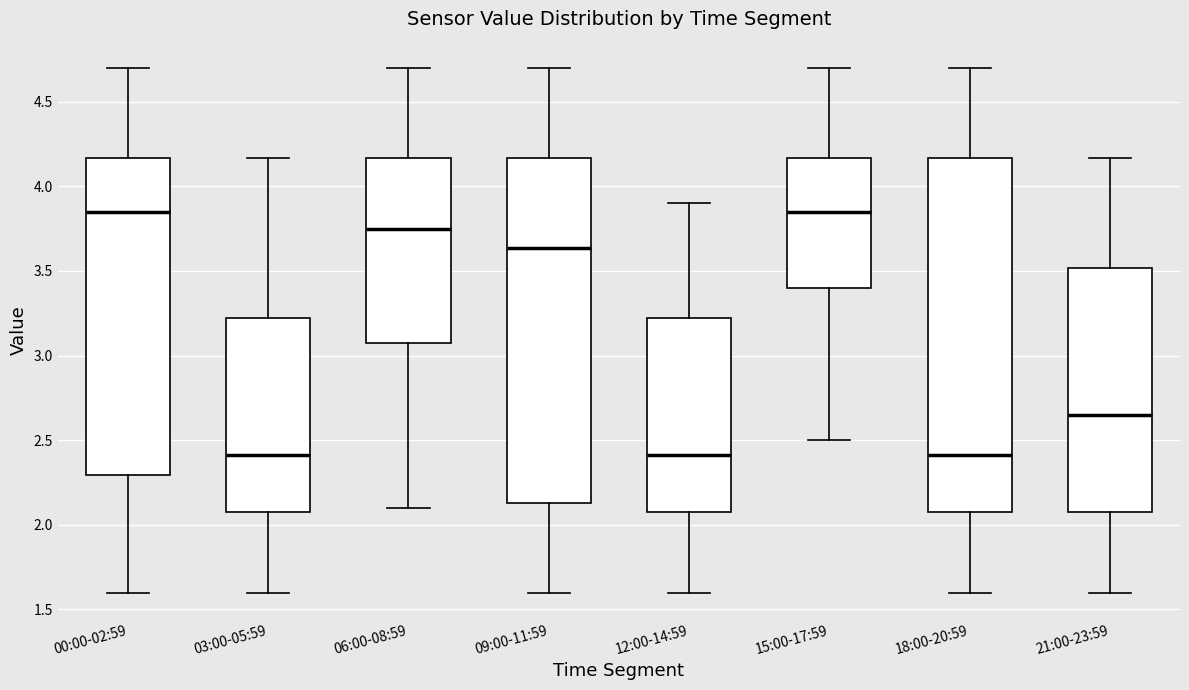

Comparing the boxes themselves (not the whiskers), which one is the tallest?

18:00-20:59